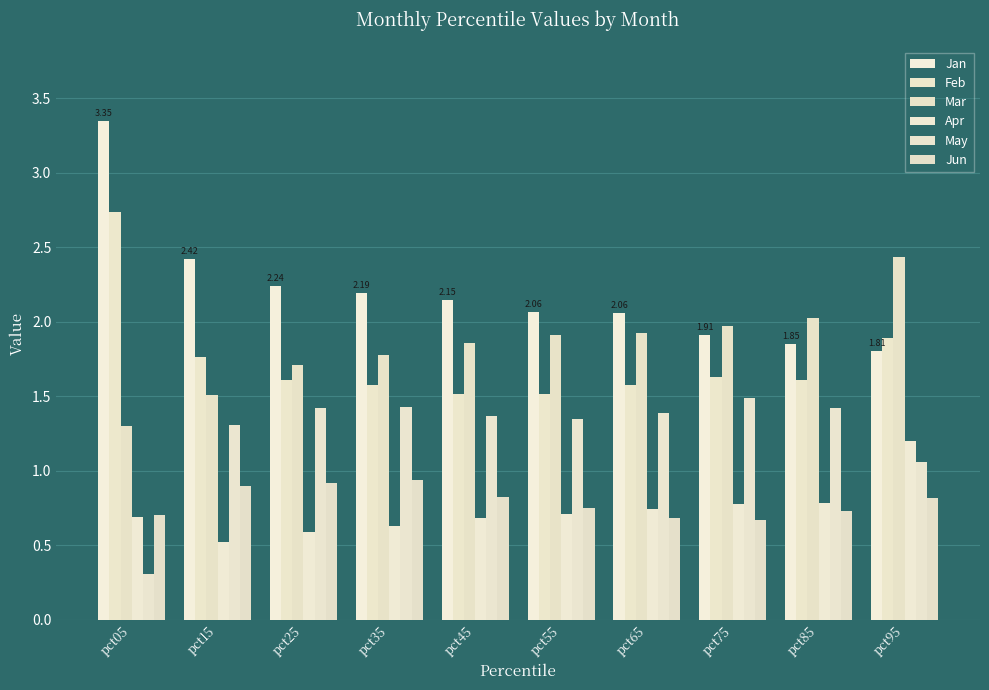

How many bars are there in each group?

6